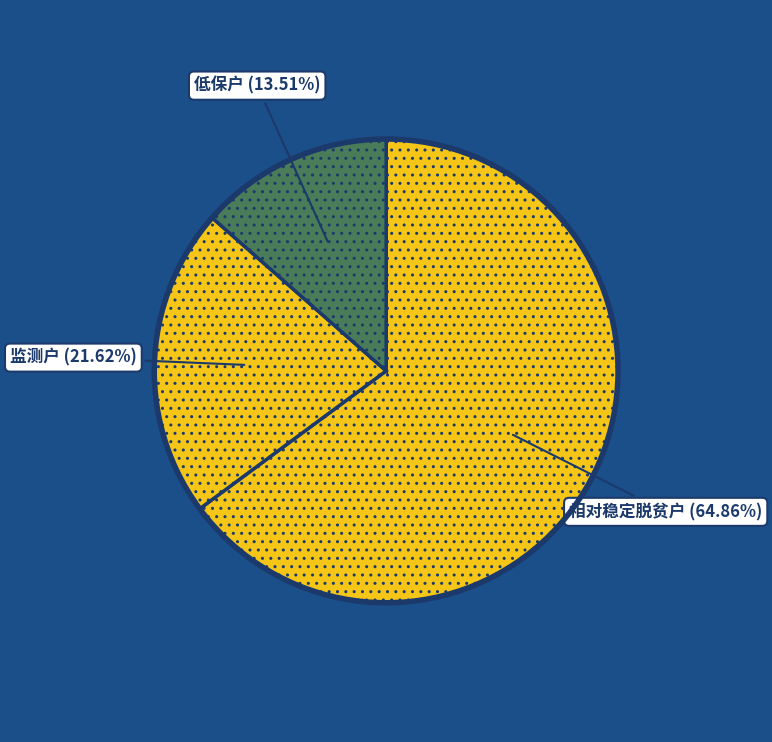

Which slice represents more than half of the pie?

相对稳定脱贫户